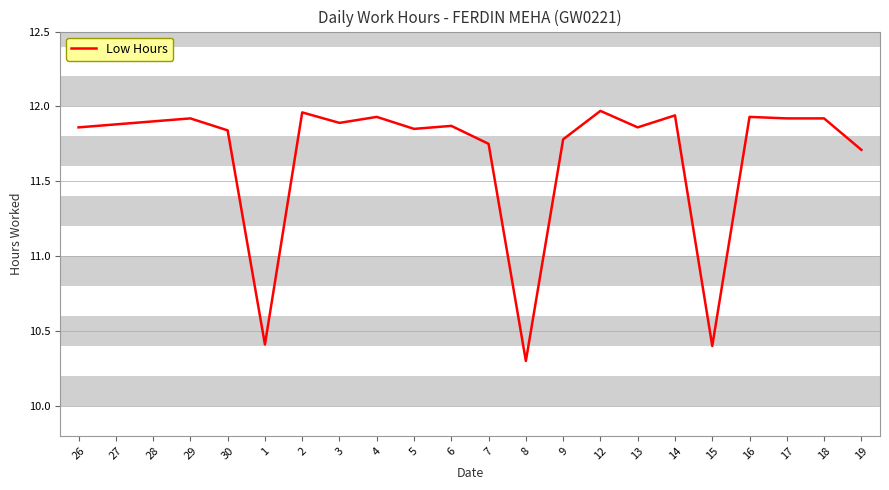

True or false: the data shows 18.7 at 26.

False